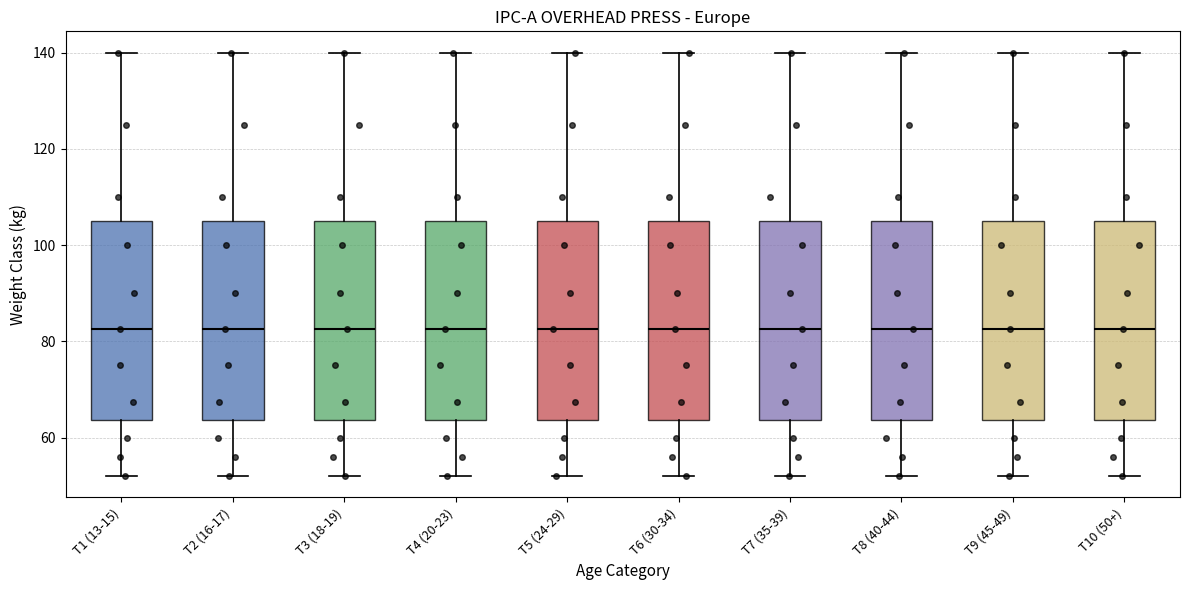

Where does the median line of the box for T8 (40-44) sit on the y-axis? The values are not printed on the chart, so give them approximately, as read against the axis.

82